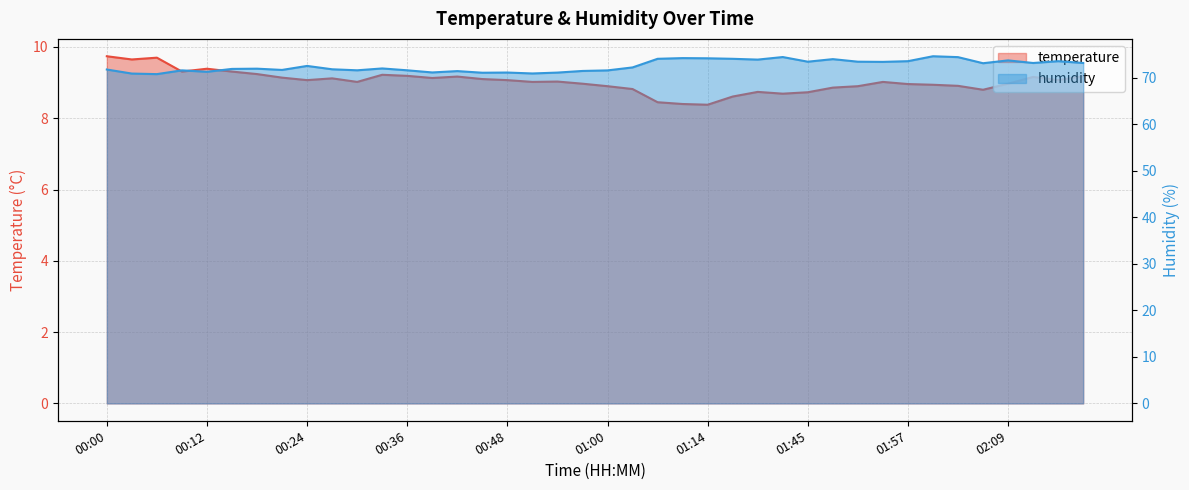

Which category has the lowest value across all series?

01:14